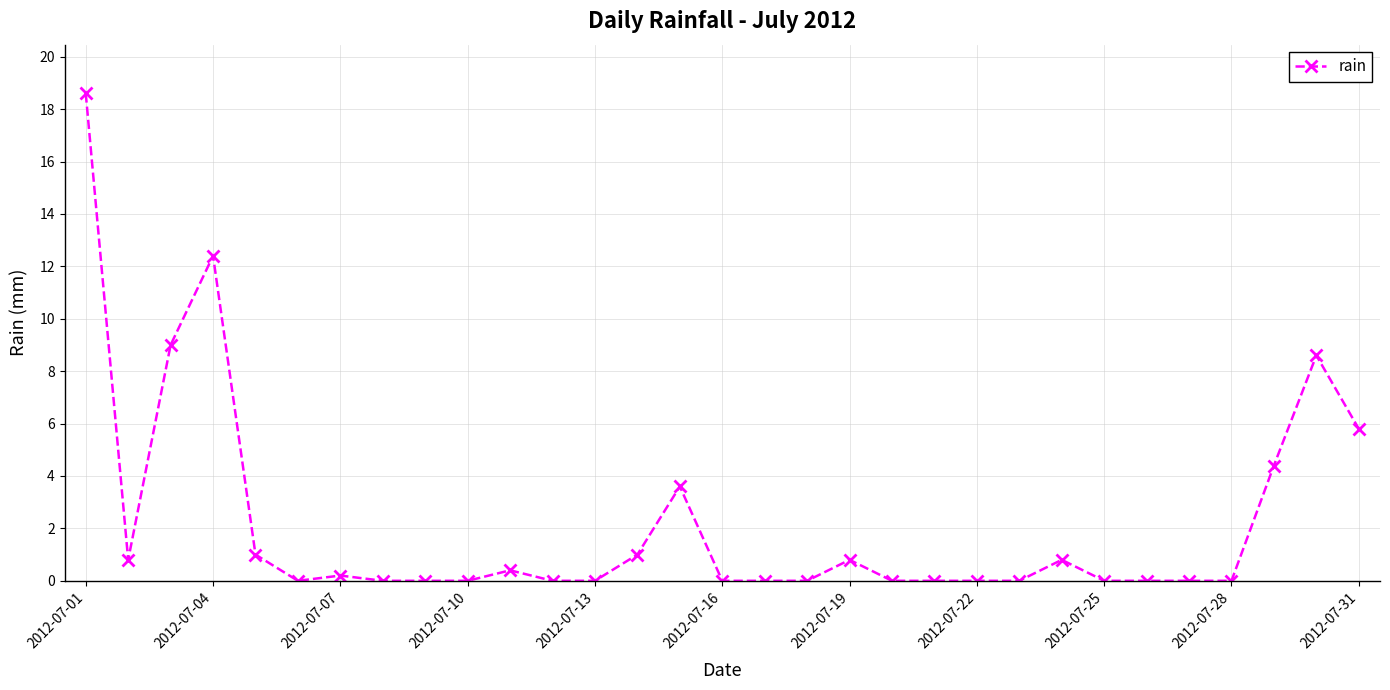

What is the greatest value displayed?

18.6